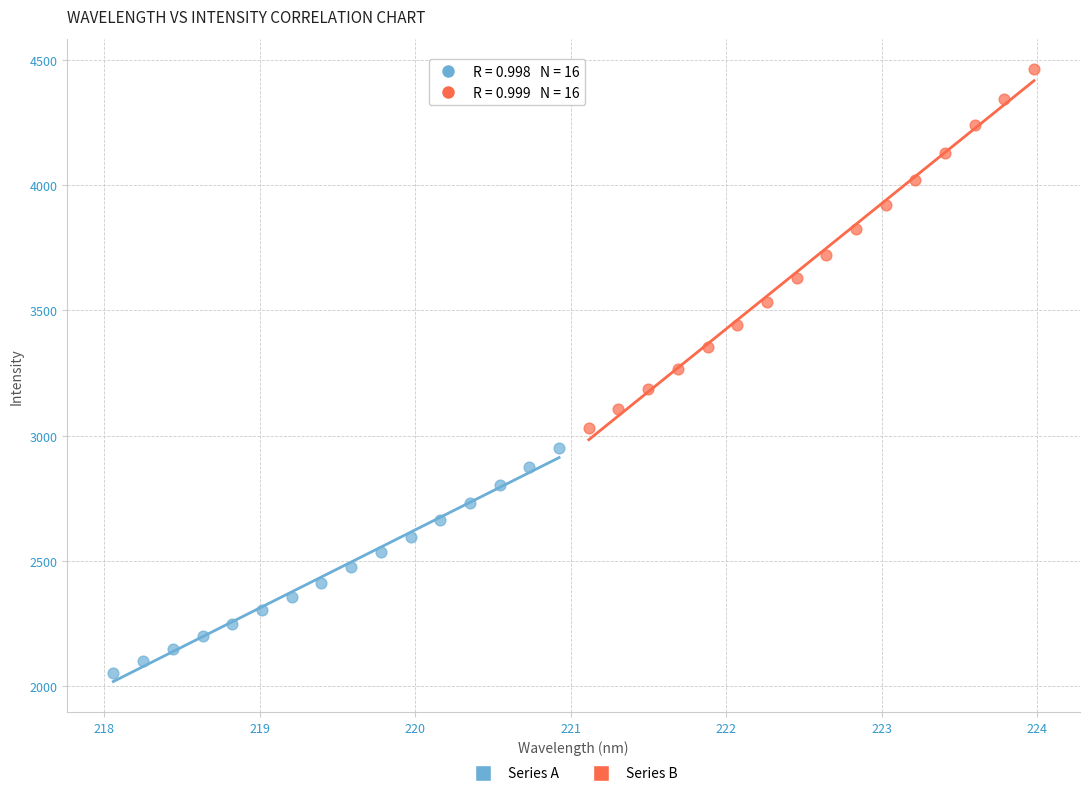

Which series reaches the minimum Y coordinate?

Series A